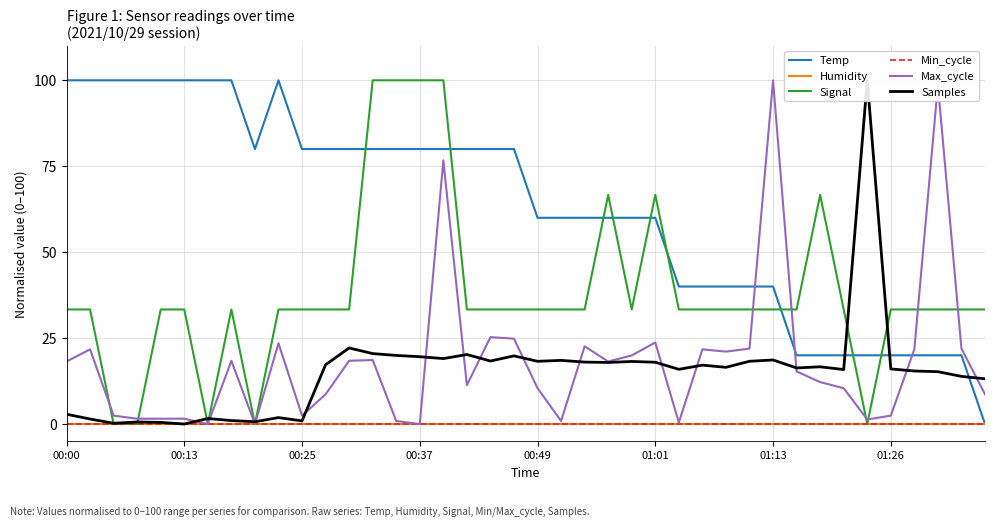

What is the total value across all series at 21?

112.7